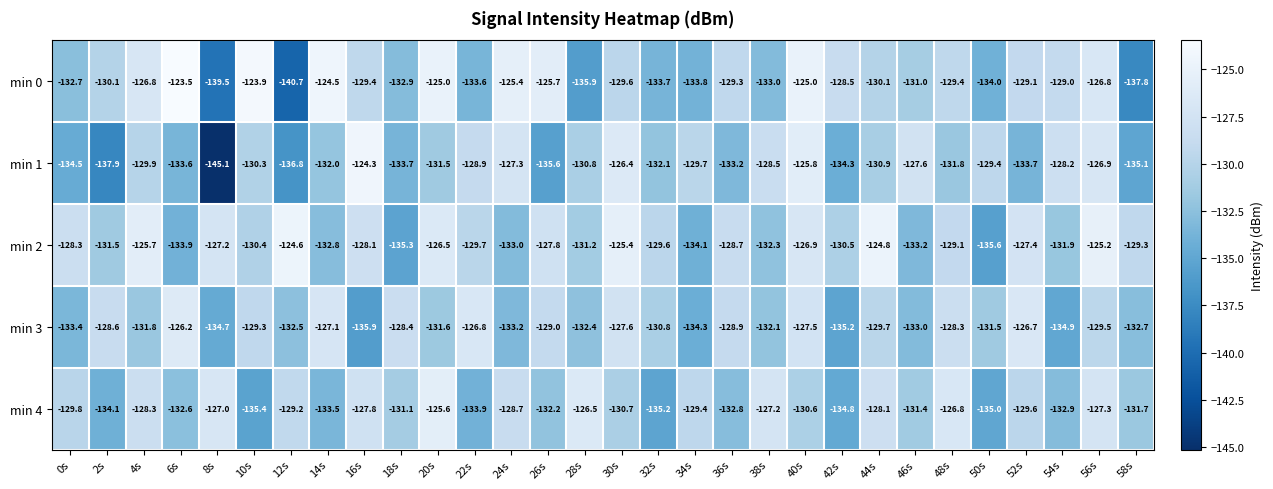

Which series has the largest range (max minus min)?

min 1